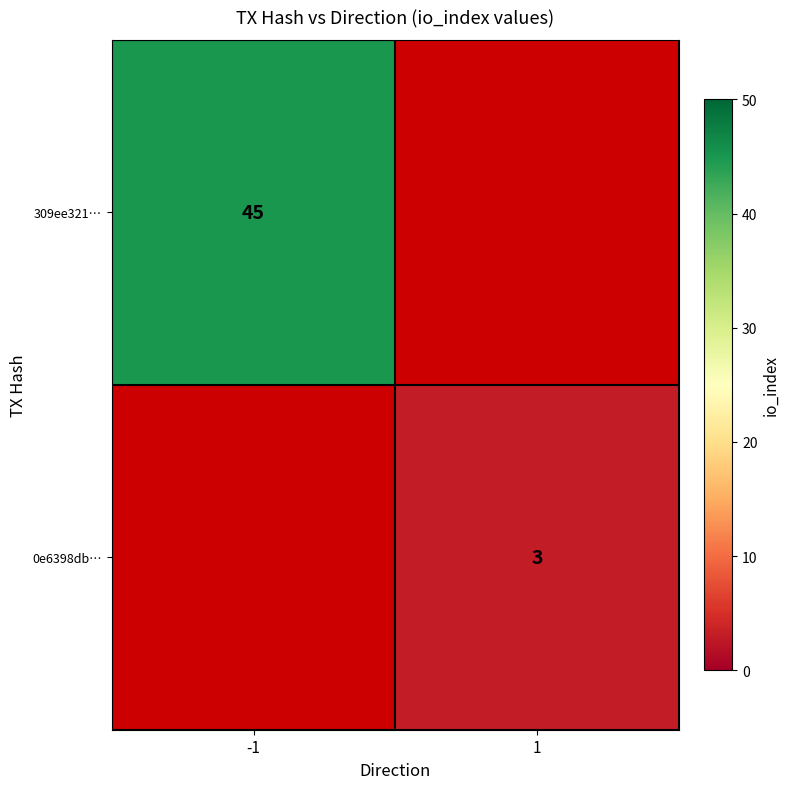

What is the greatest value displayed?

45.0